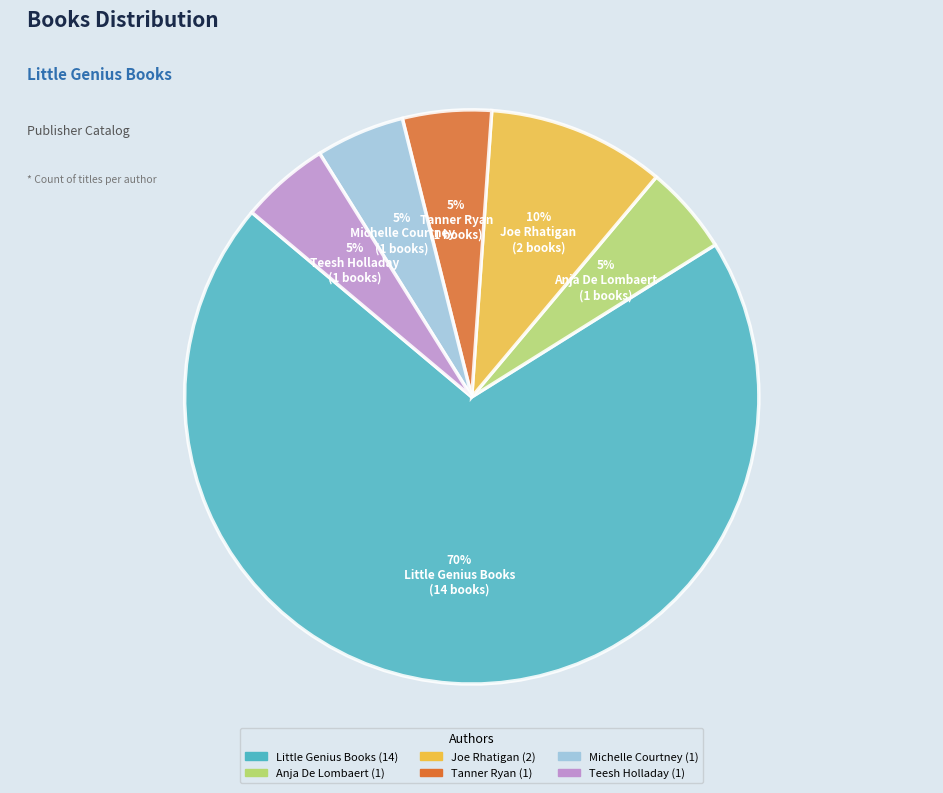

To the nearest percent, what is the difference between the largest and smallest slice percentages?

65%